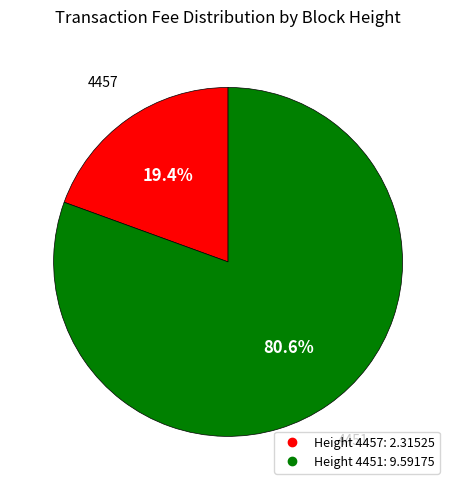

Does any single category account for the majority?

Yes